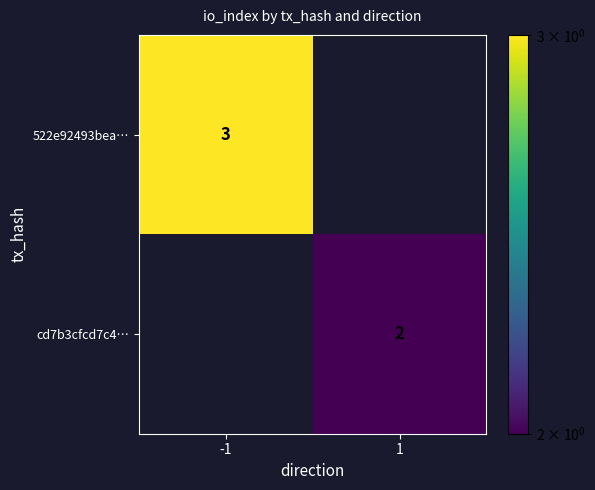

The value of cd7b3cfcd7c4… at 1 is 1. True or false?

False